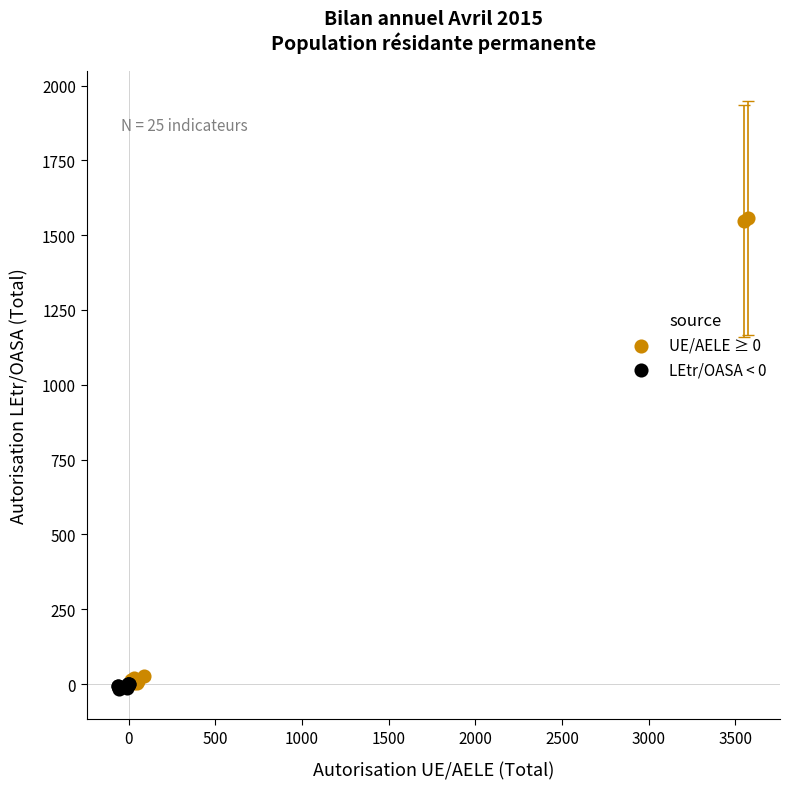

Which series contains the highest Y value?

UE/AELE ≥ 0